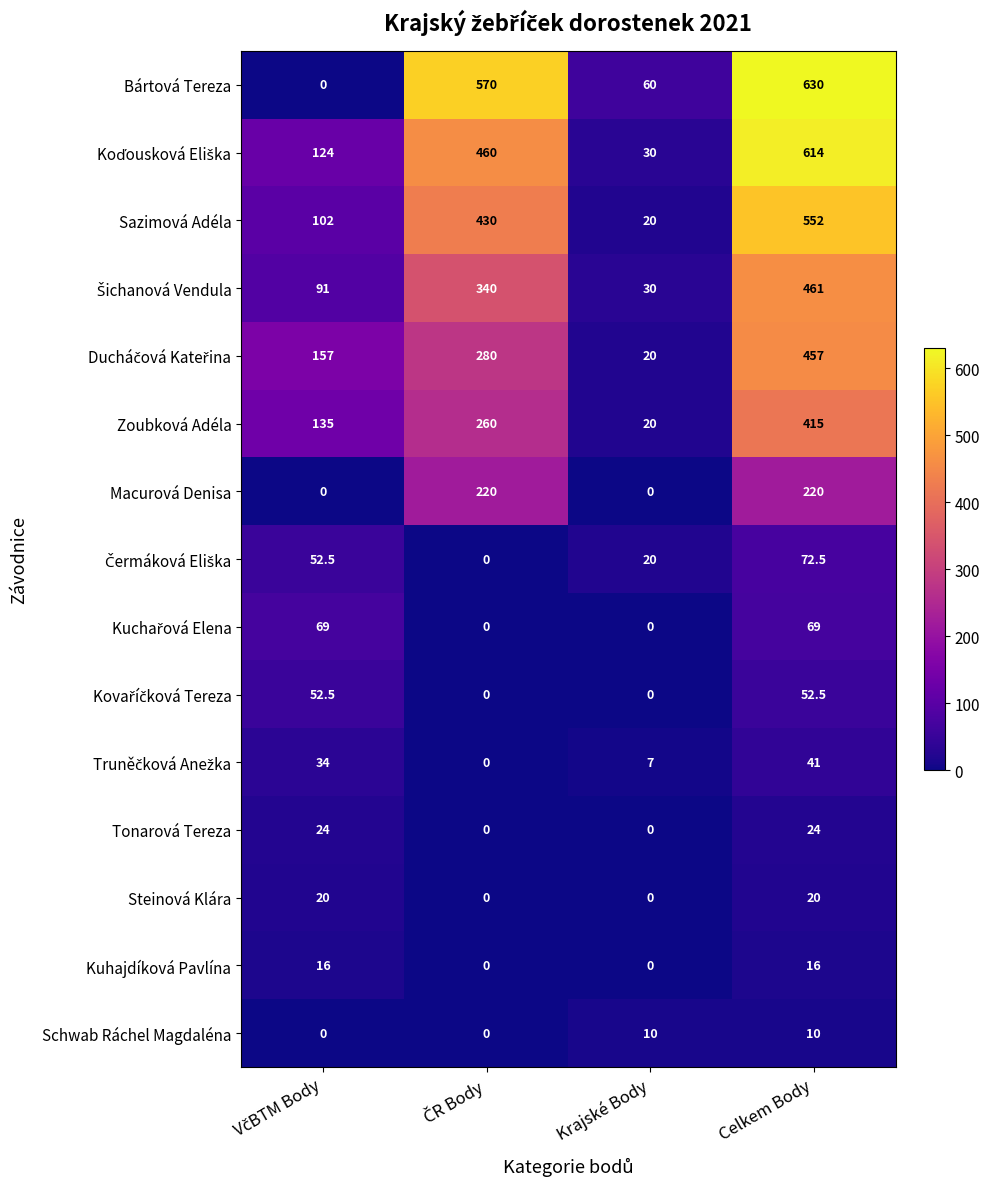

Count the Sazimová Adéla values in the range 102 to 552.

3